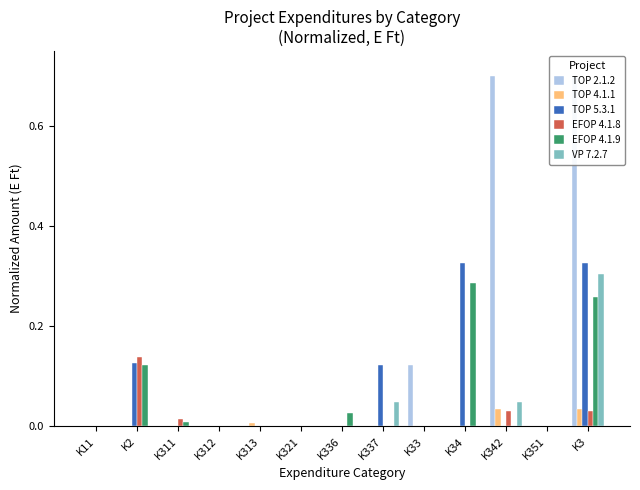

The EFOP 4.1.9 series shows 0.2 at K2. True or false?

False